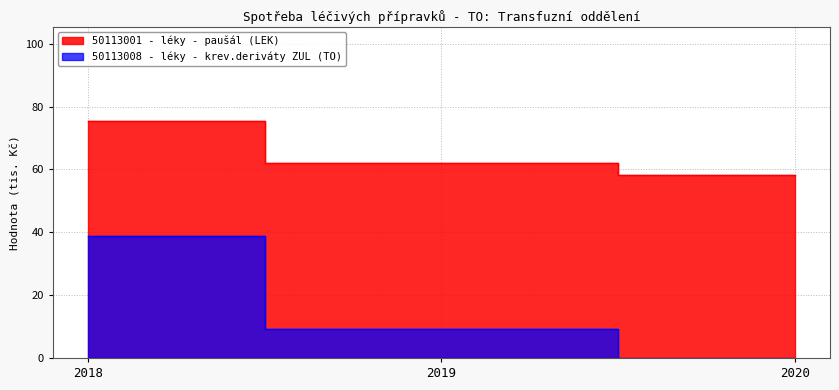

The 50113001 - léky - paušál (LEK) series shows 75.3 at 2018. True or false?

True